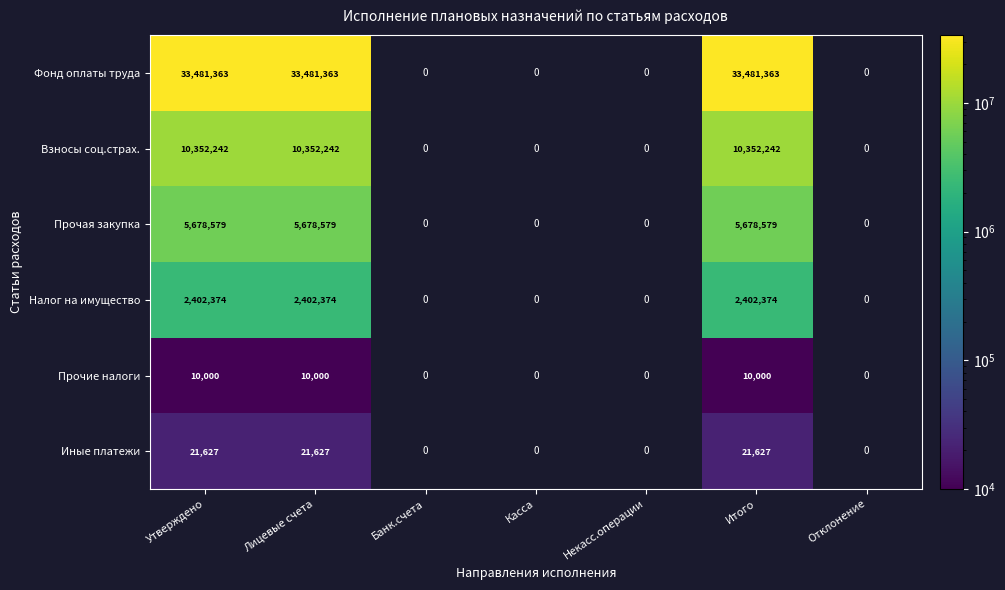

What is the difference between the second highest and second lowest values in the Иные платежи series?

21627